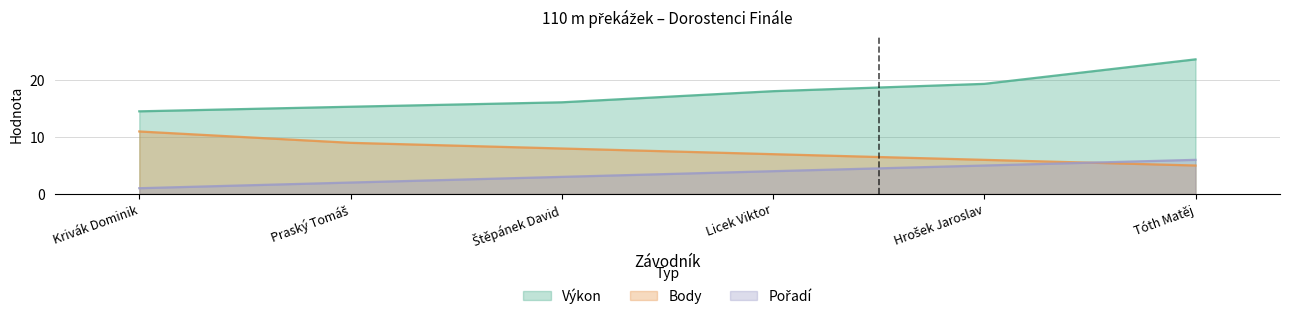

How many lines are shown in the chart?

3